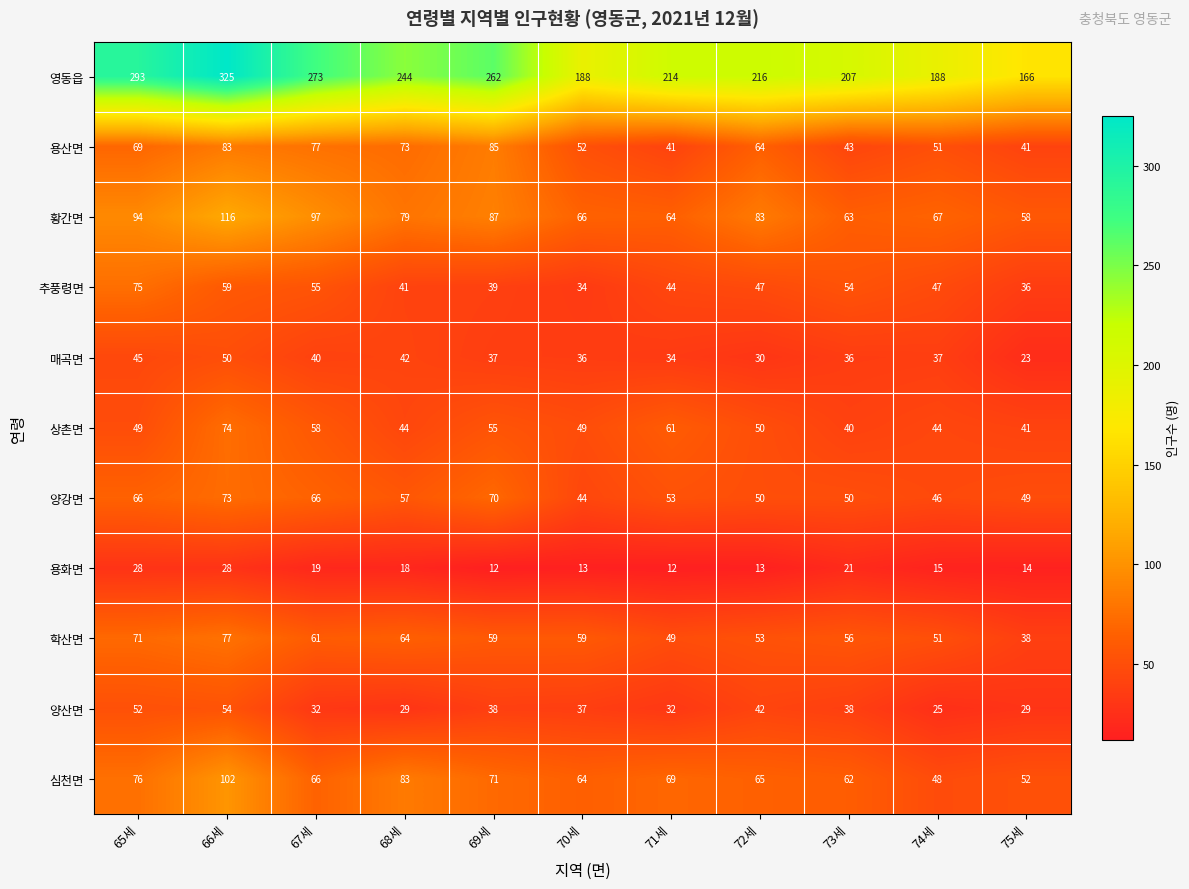

Where is 심천면 nearest to the value 75?

65세